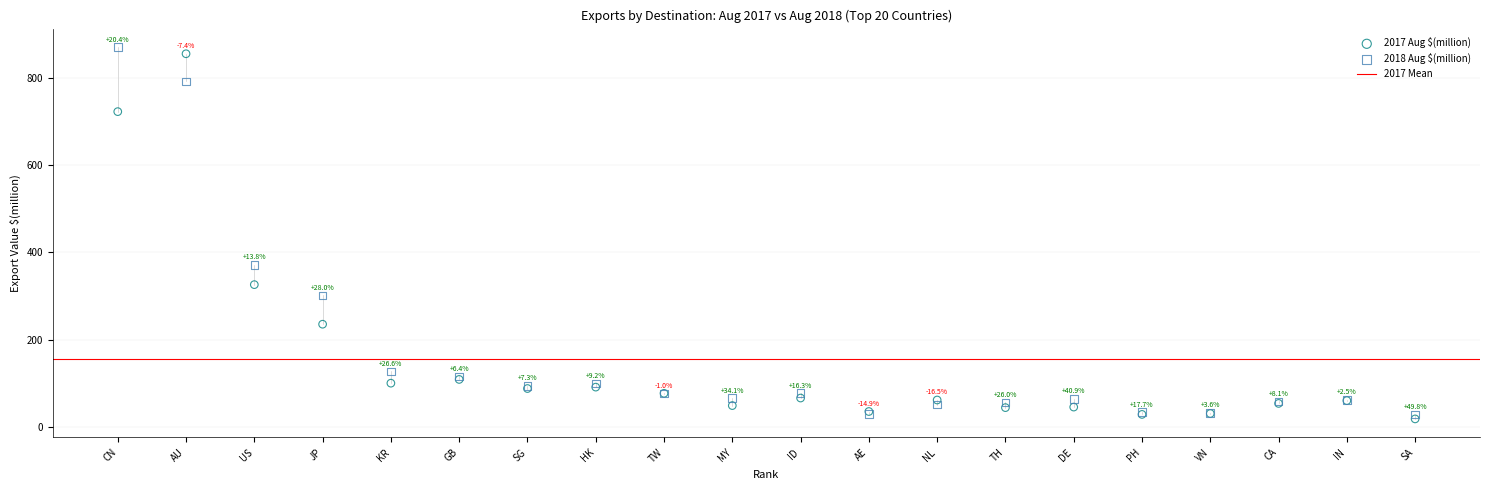

Across all series, what Y value is closest to 444?

371.3